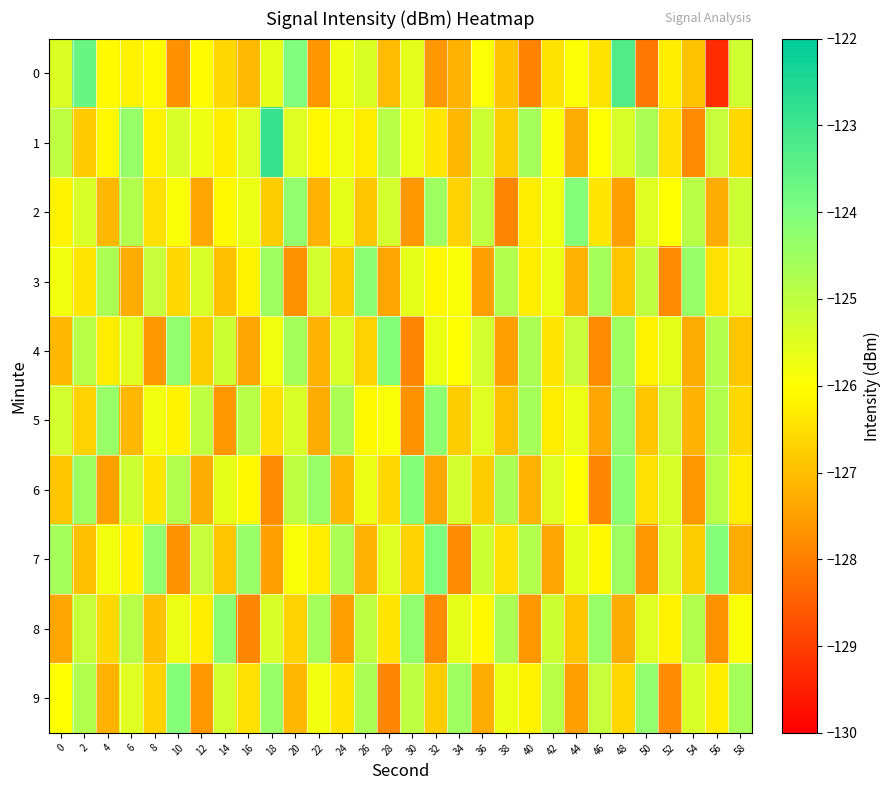

Which has a higher value, 46 or 20?

20